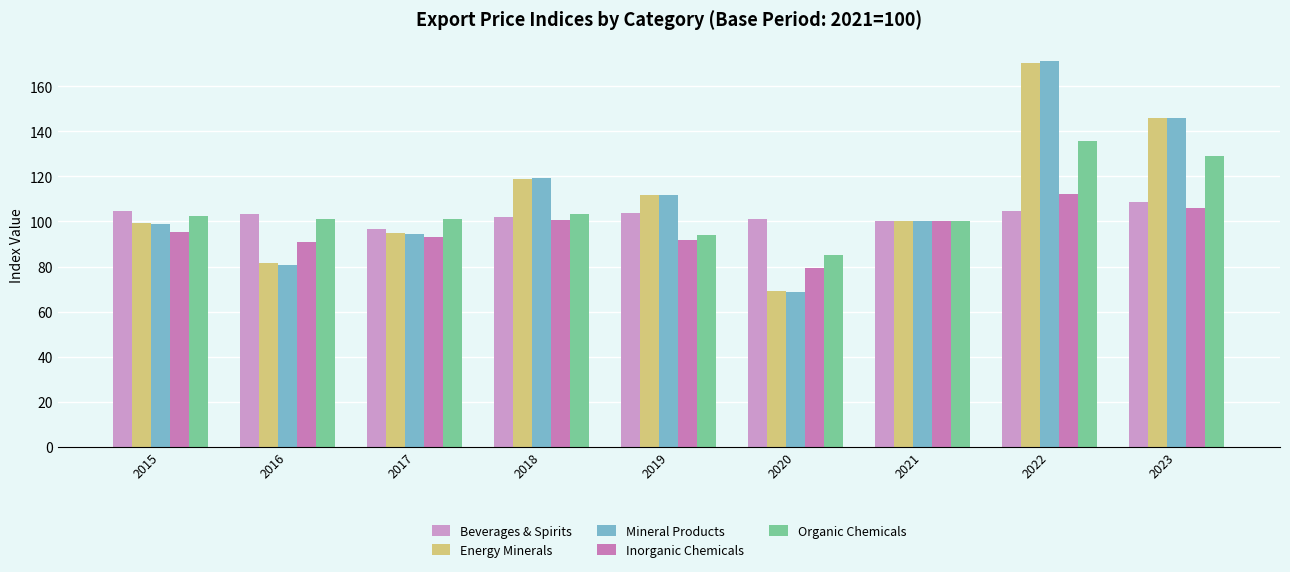

What is the difference between the Energy Minerals values at 2017 and 2019?

17.0